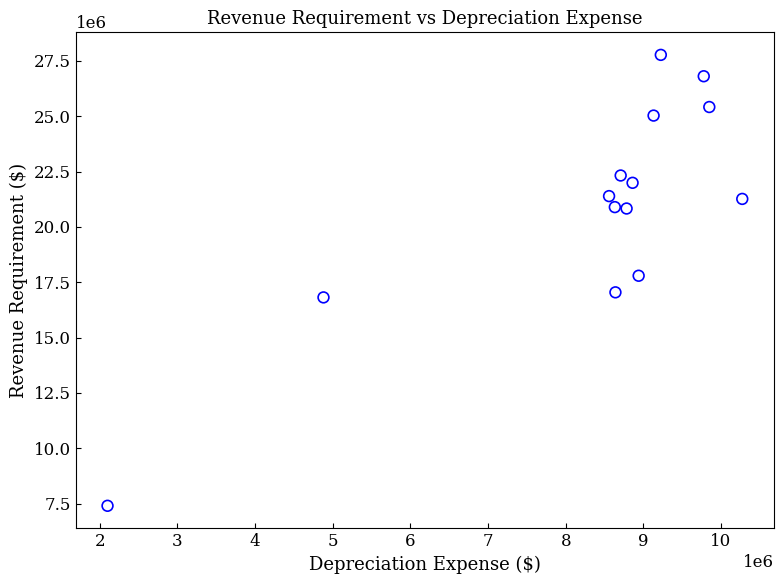

What is the range of Y values (max minus min)?

20368520.9